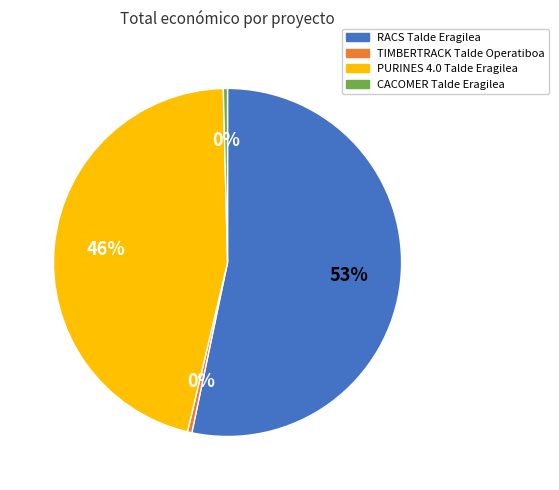

Between RACS Talde Eragilea and TIMBERTRACK Talde Operatiboa, which is larger?

RACS Talde Eragilea